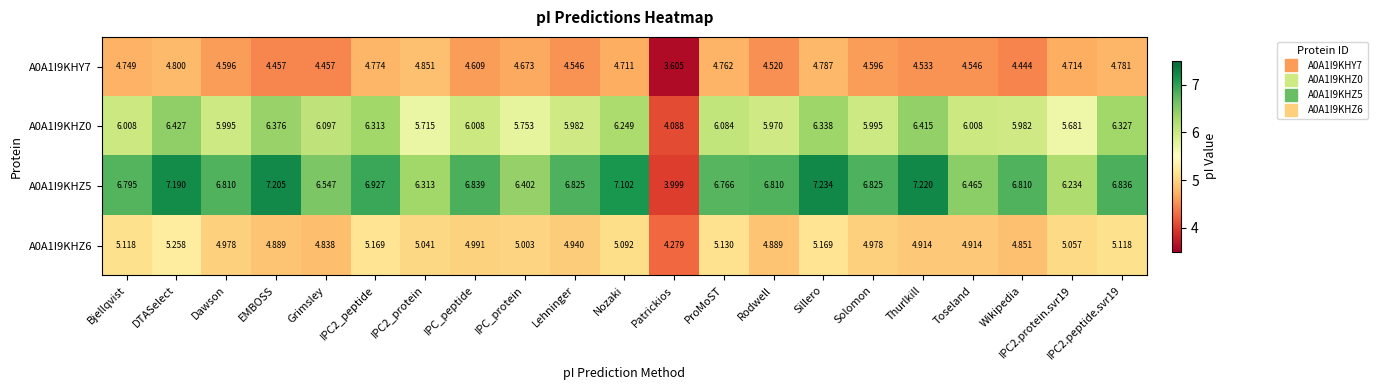

At which label does A0A1I9KHZ6 reach its peak?

DTASelect